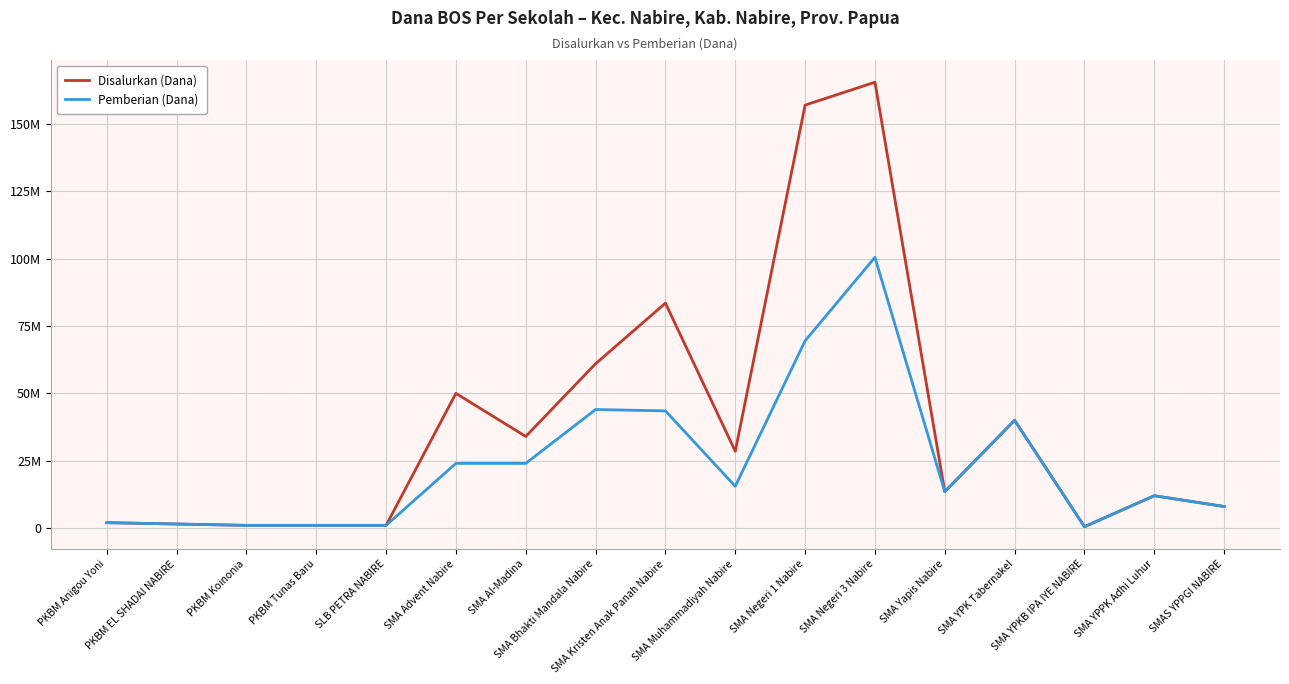

Is the value of Disalurkan (Dana) at SMA YPK Tabernakel greater than the value of Pemberian (Dana) at SMA Negeri 1 Nabire?

No